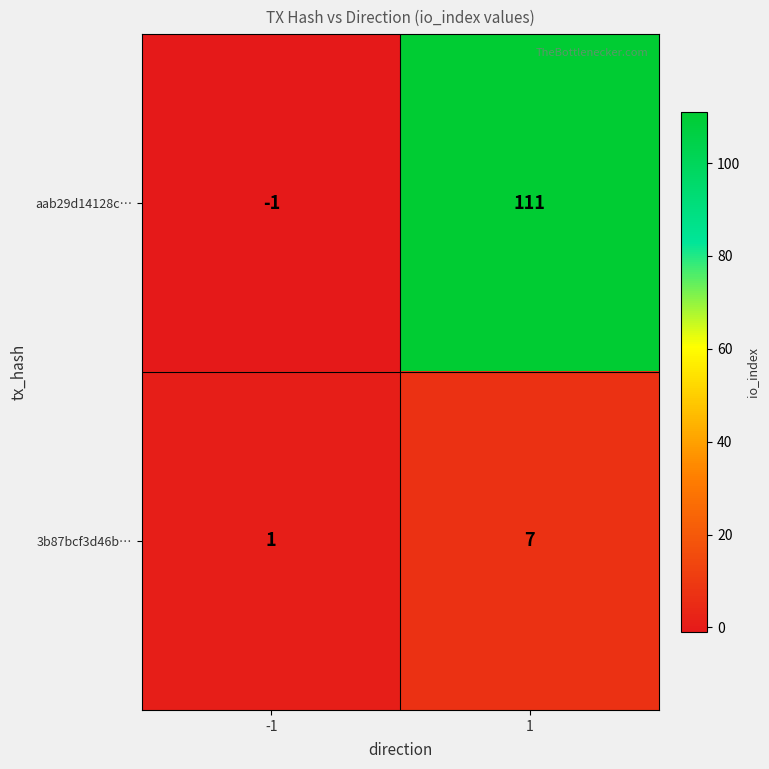

What is the difference between the maximum and minimum values in the 3b87bcf3d46b… series?

6